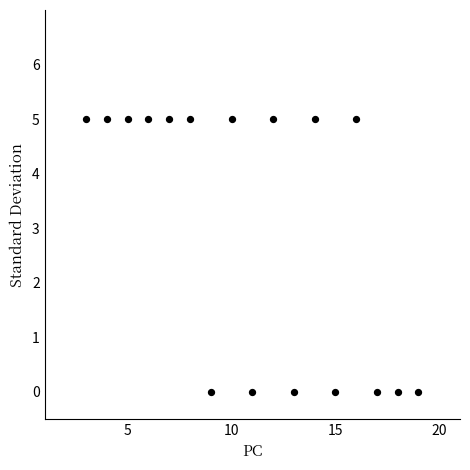

What is the range of Y values (max minus min)?

5